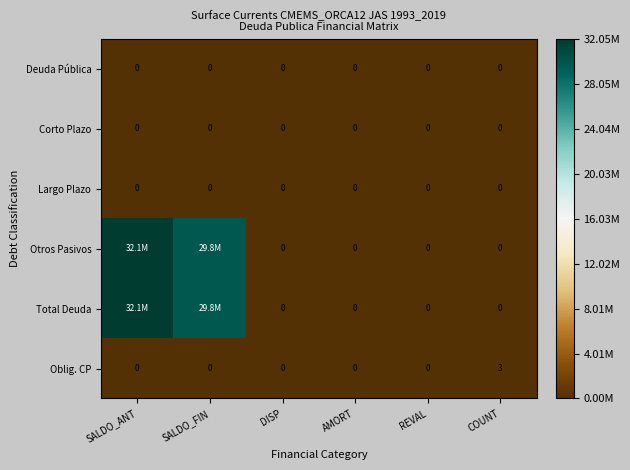

Which series changed the most between DISP and COUNT?

Oblig. CP